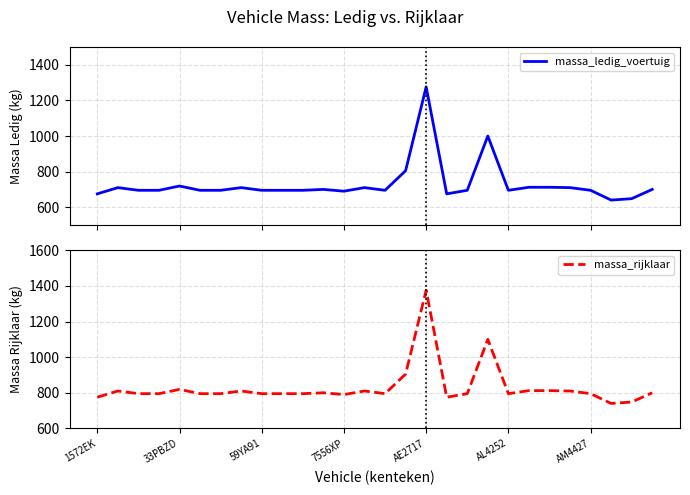

What is the average value of the massa_ledig_voertuig series?

730